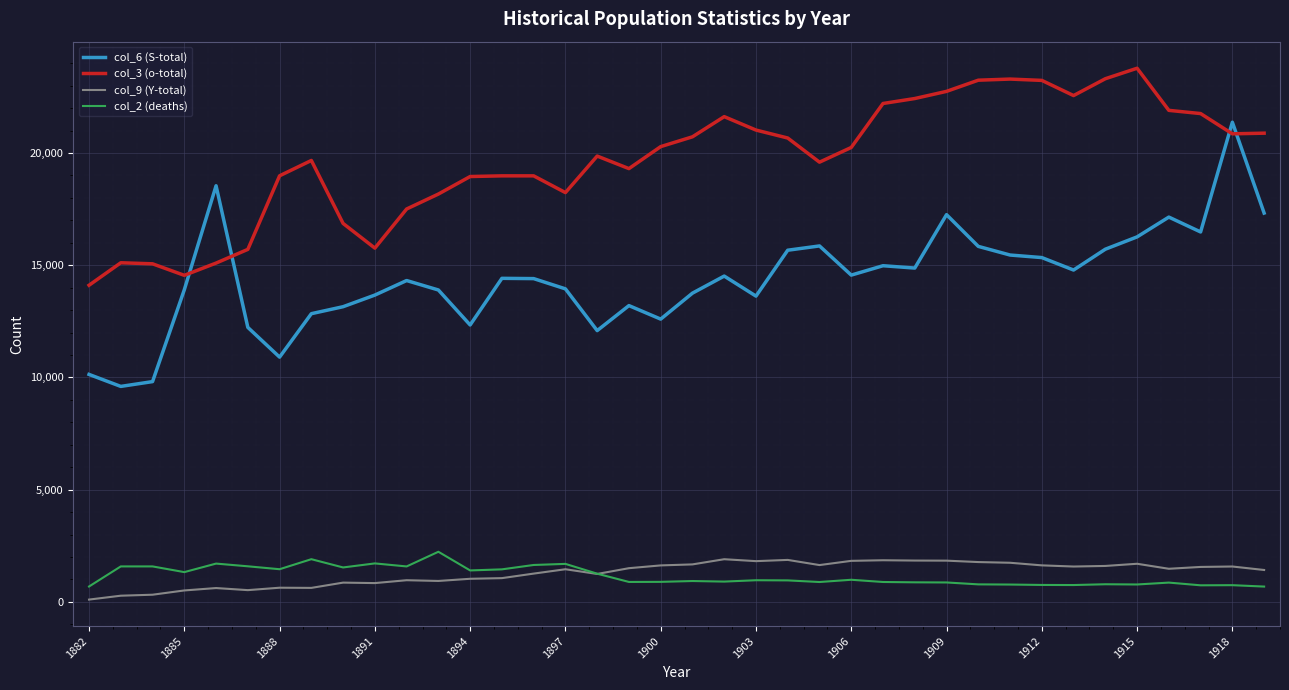

Which series has the widest spread of values?

col_6 (S-total)